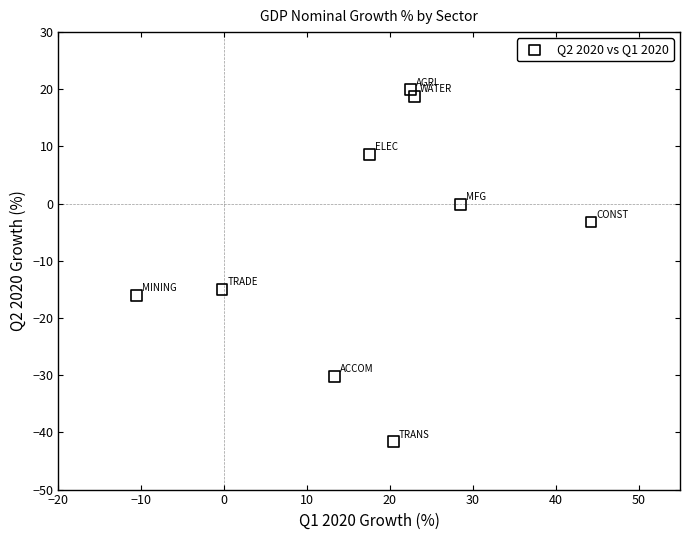

What is the range of X values (max minus min)?

54.8